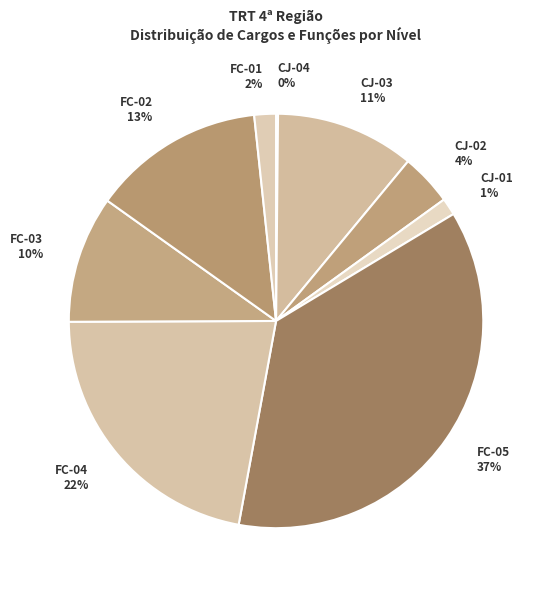

To the nearest percent, what percentage of the pie is FC-01?

2%